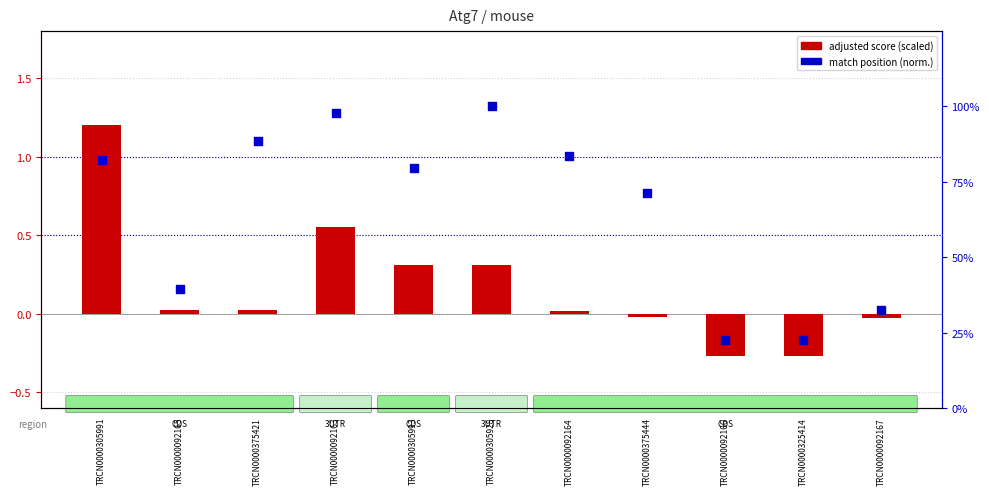

Is the value of match position (normalized) at TRCN0000325414 greater than the value of adjusted score (scaled) at TRCN0000375444?

Yes